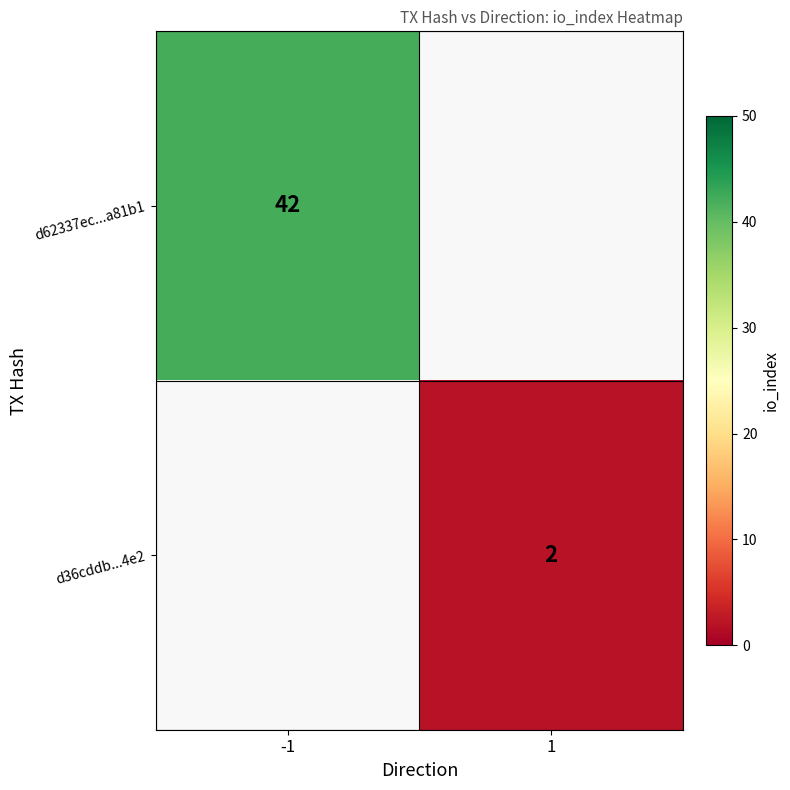

Is it true that d62337ec...a81b1 equals 17 at -1?

False